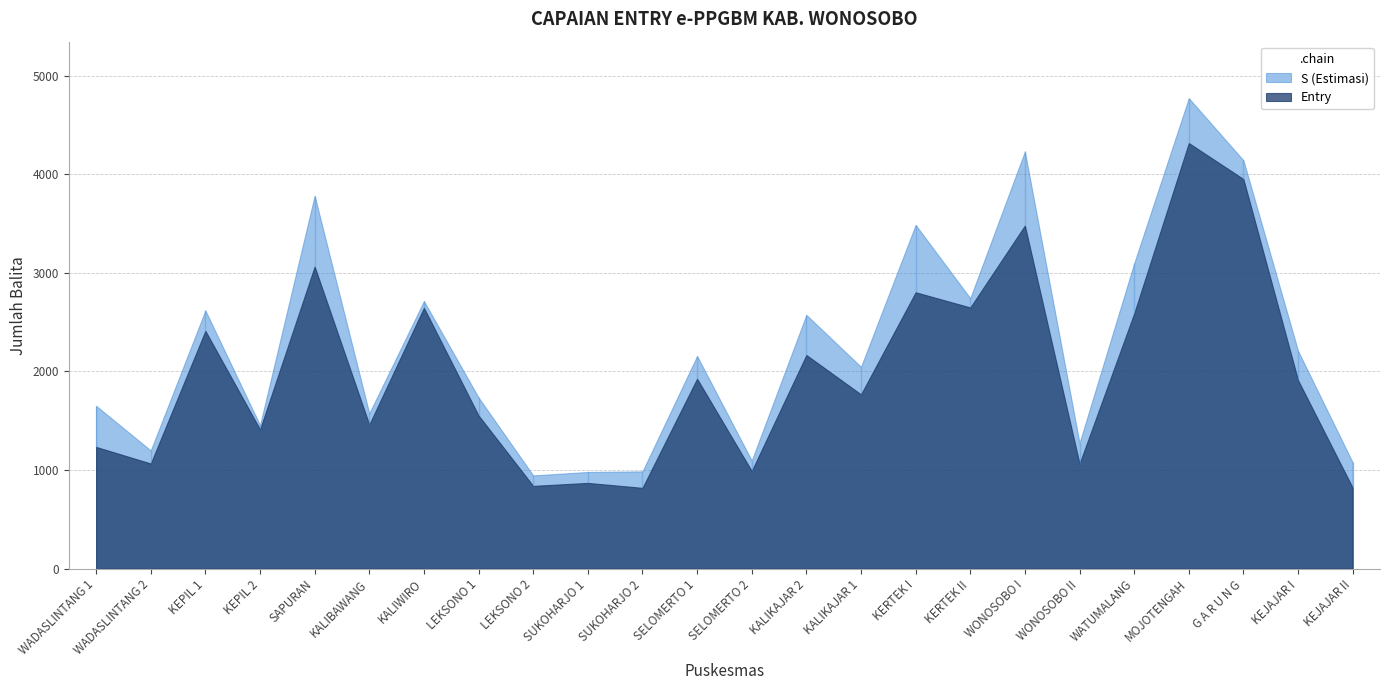

What value does the S (Estimasi) series have at KALIBAWANG, to the nearest 50?

1600